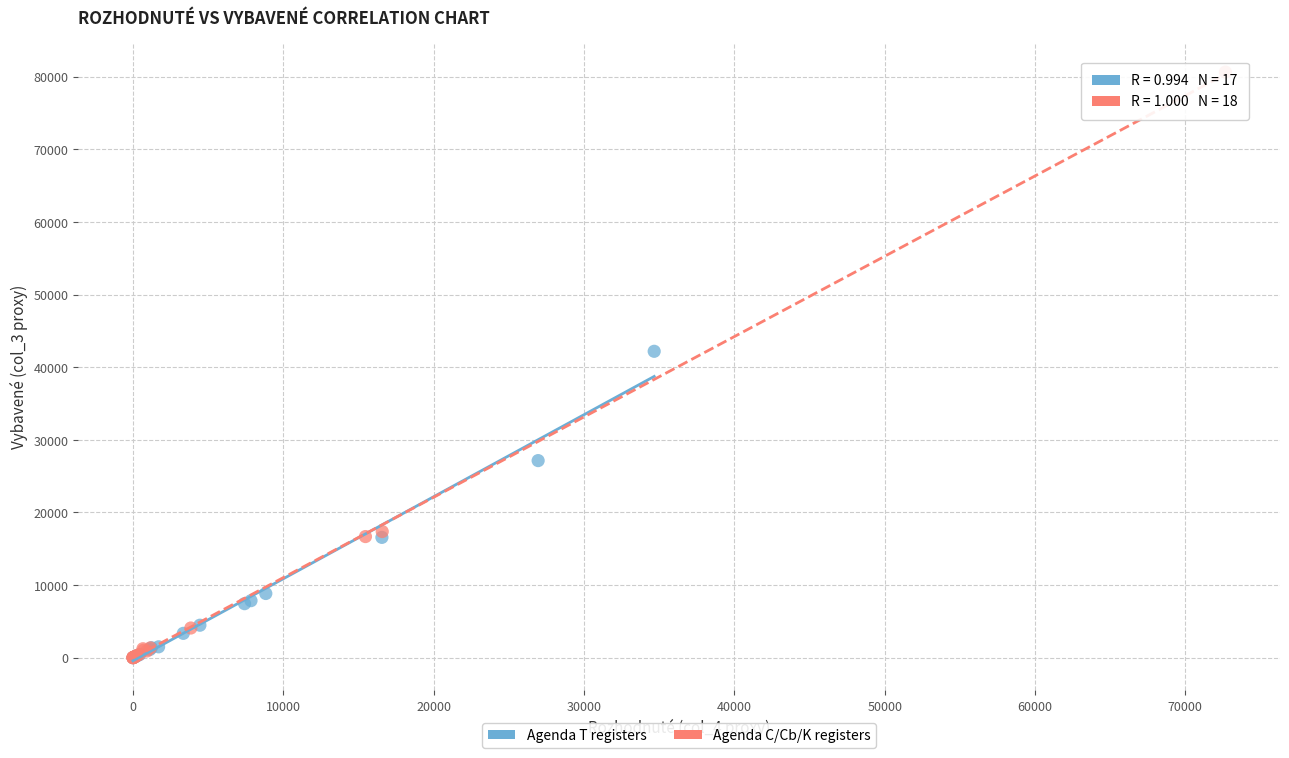

Which series has the largest Y range (max minus min)?

Agenda C/Cb/K registers